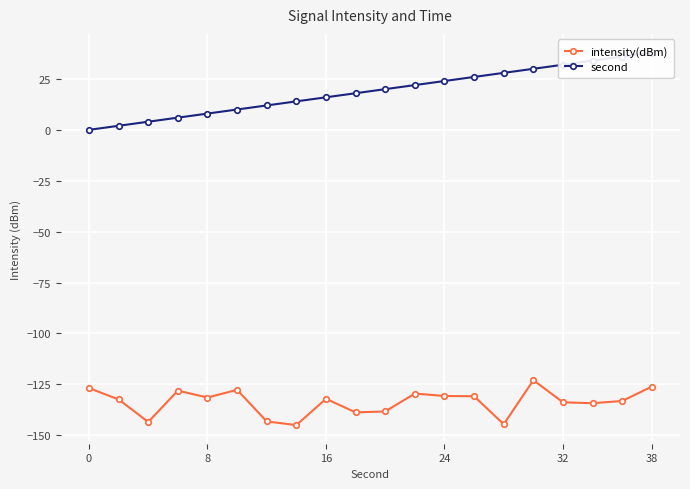

The intensity(dBm) series shows -133.8 at 32. True or false?

True